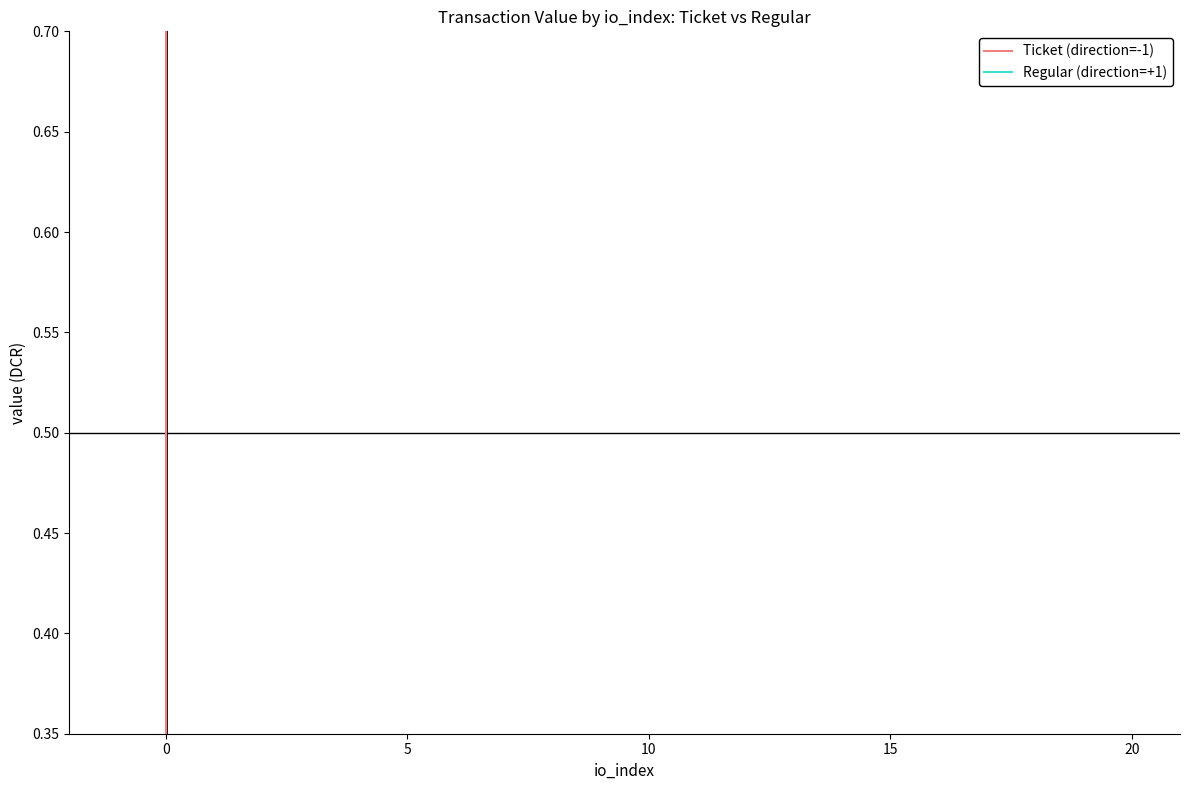

What is the sum of all Regular (direction=+1) values?

19.4